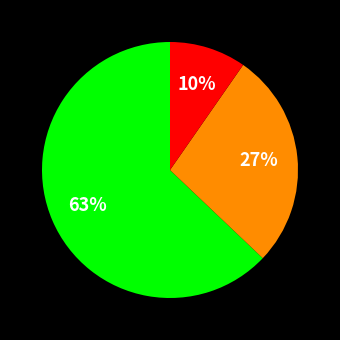

To the nearest percent, what is the difference between the largest and smallest slice percentages?

53%